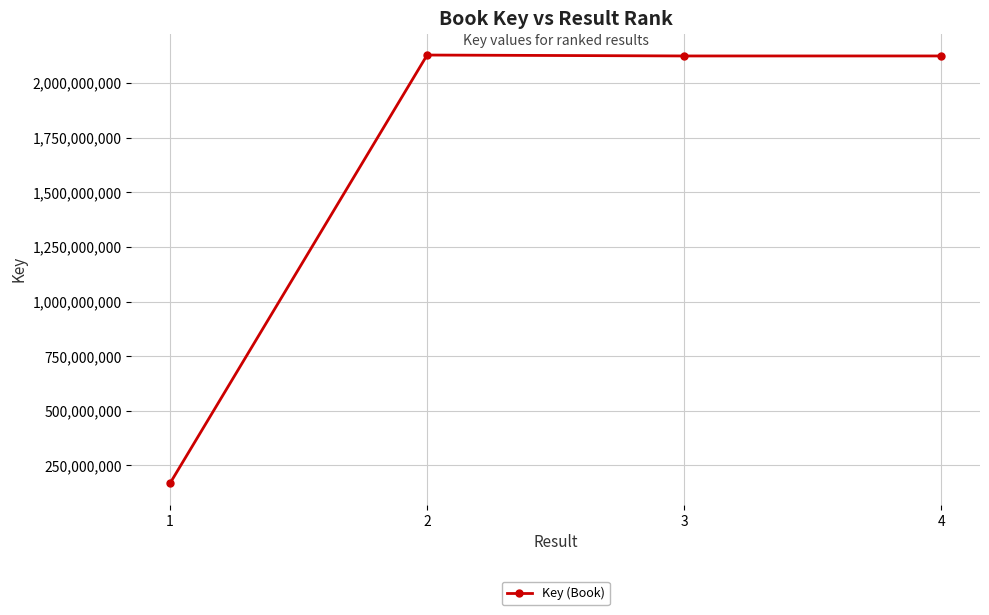

What is the smallest value displayed?

167935007